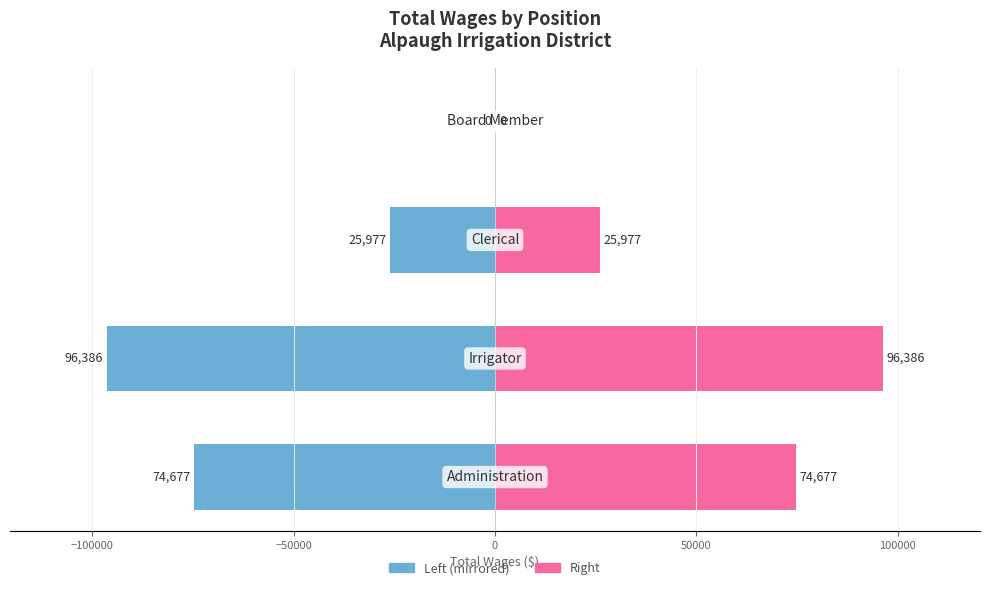

How many bars are there in each group?

2